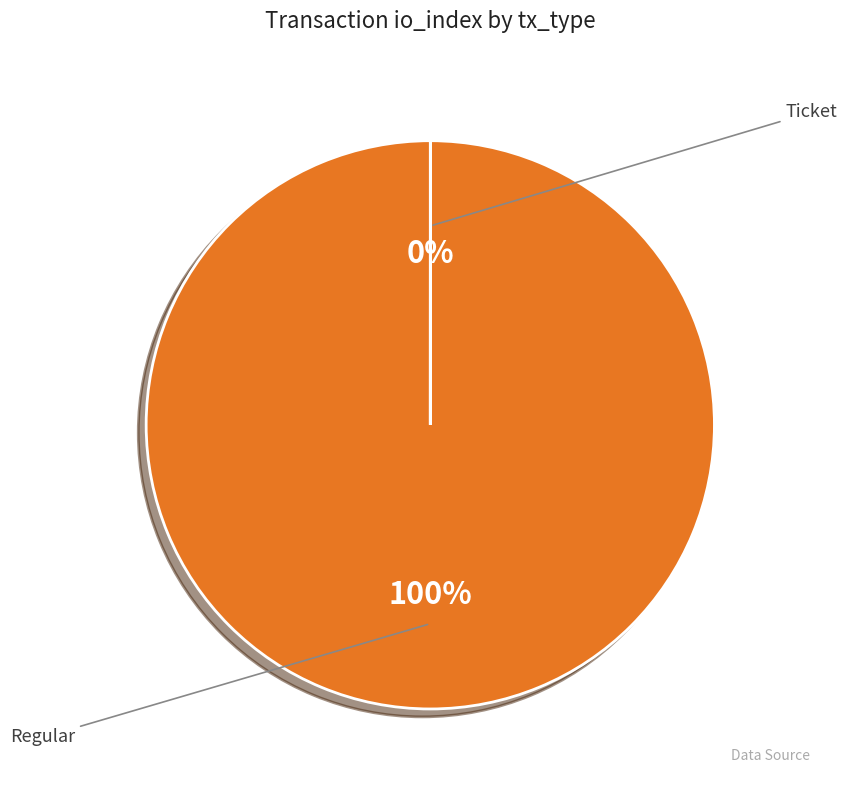

Which category has the biggest portion of the pie?

Regular